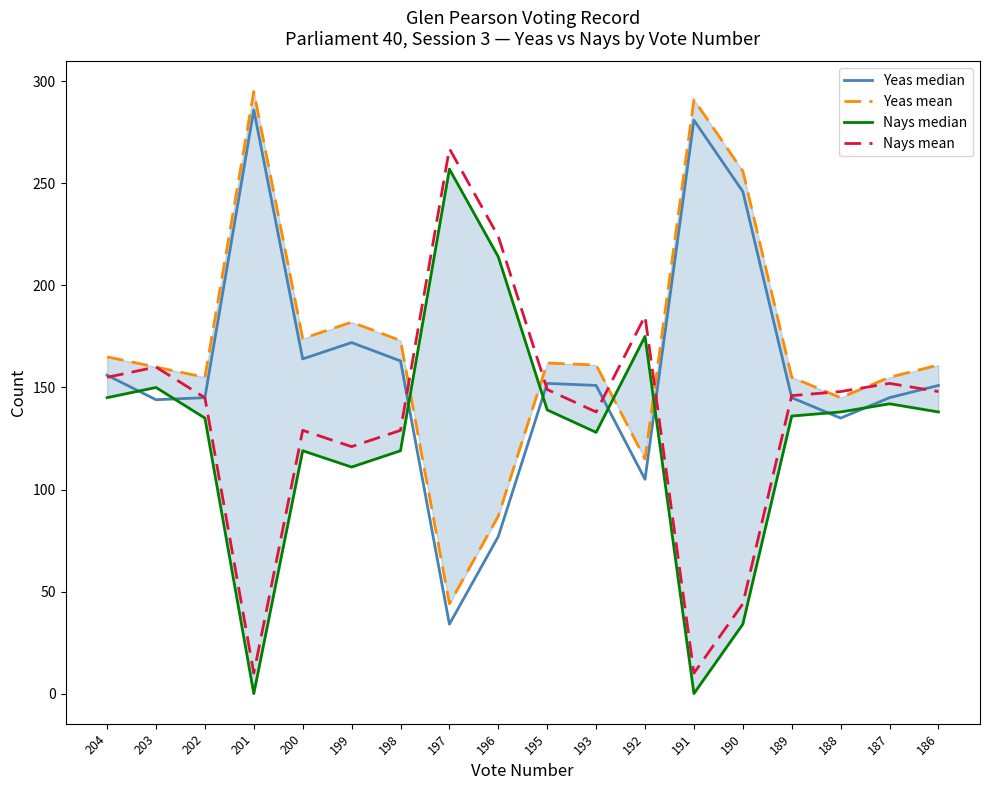

What is the difference between the Yeas mean values at 195 and 191?

129